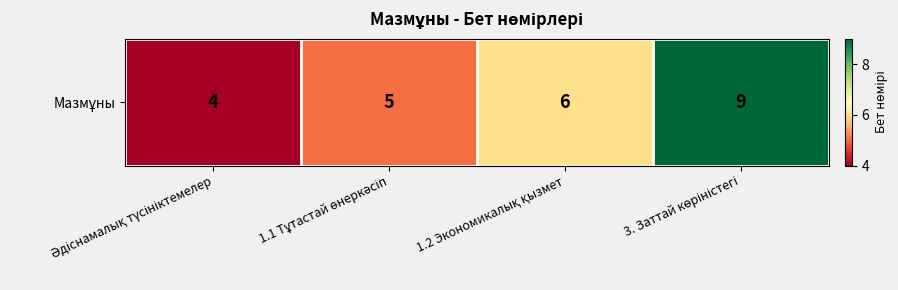

Which has a higher value, 1.2 Экономикалық қызмет or 3. Заттай көріністегі?

3. Заттай көріністегі